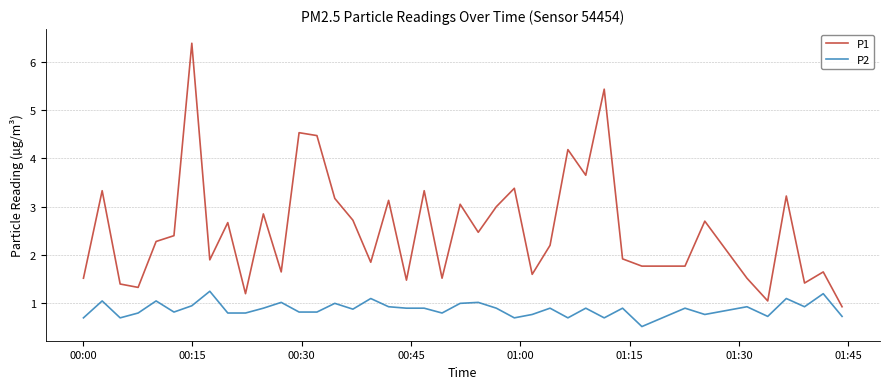

Which series has the widest spread of values?

P1